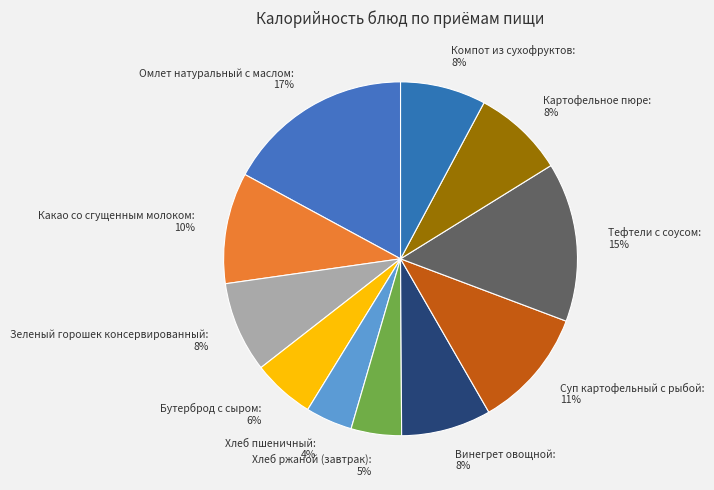

How many segments does this pie chart have?

11